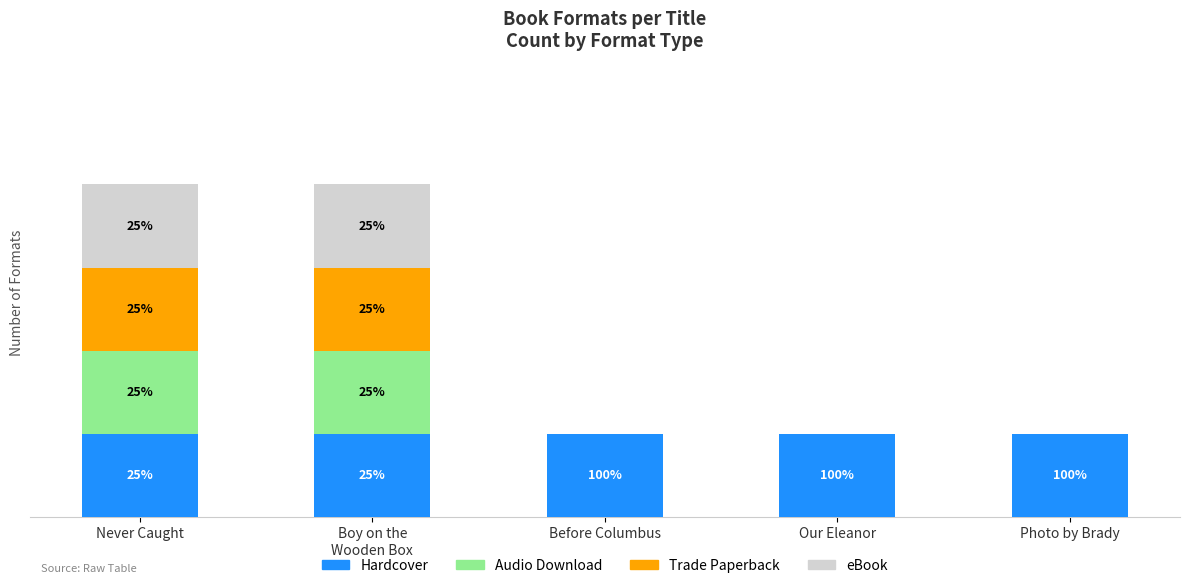

The value of Hardcover at Boy on the
Wooden Box is 1. True or false?

False